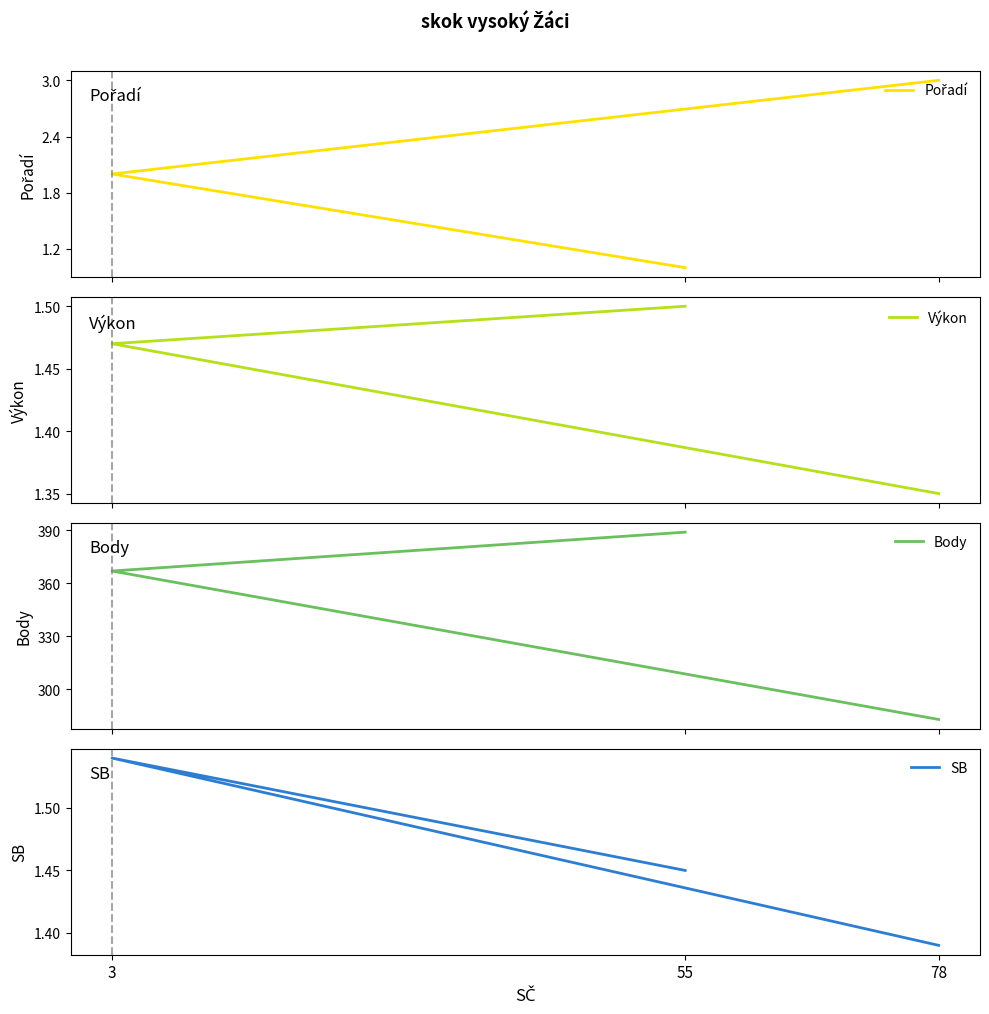

True or false: Výkon has a value of 1.4 at 78.

True